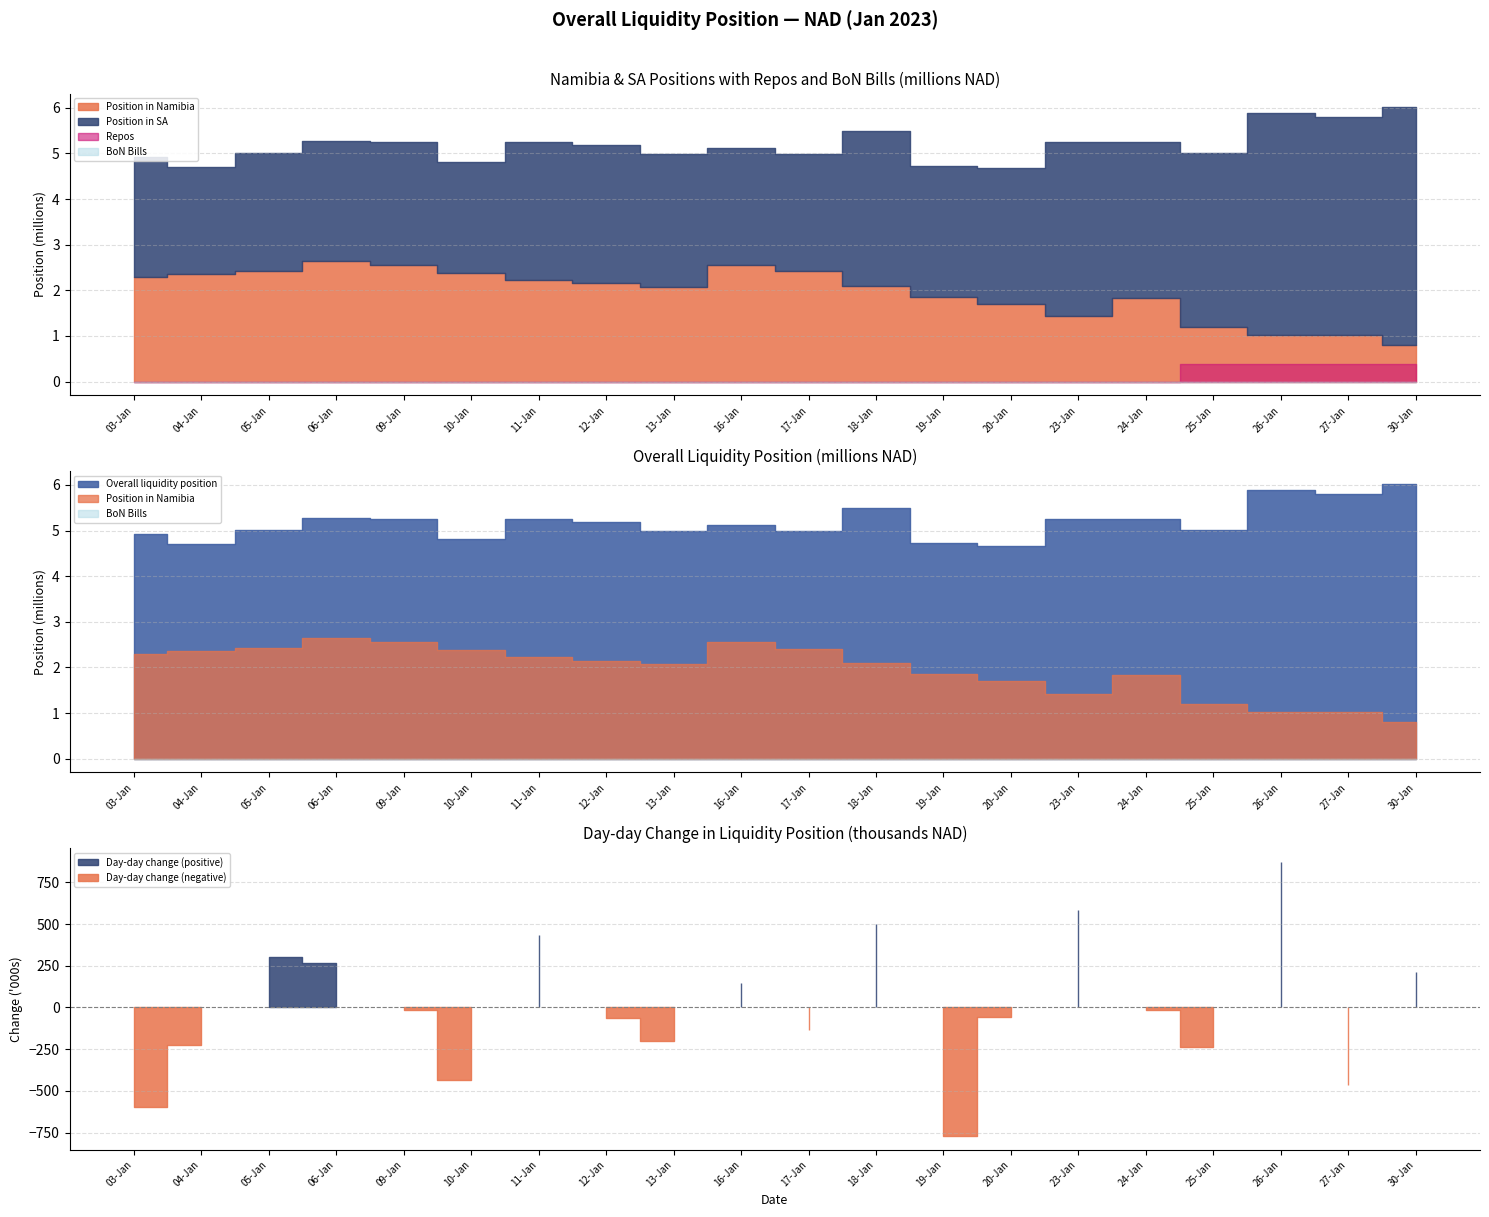

What is the value of the Repos point at the 20th from the left?

387688.4